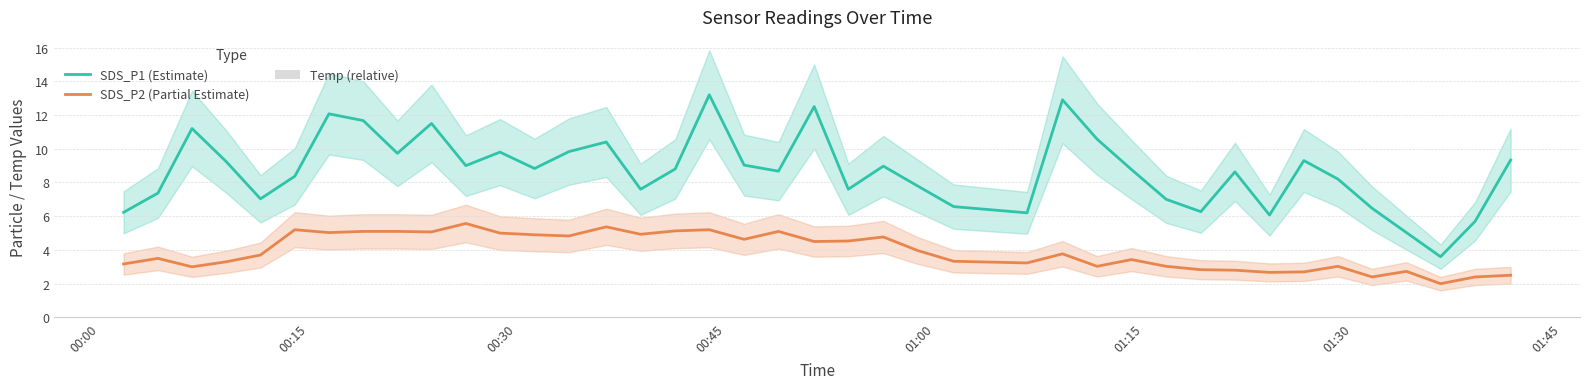

What is the minimum value for SDS_P1 (Estimate)?

3.6